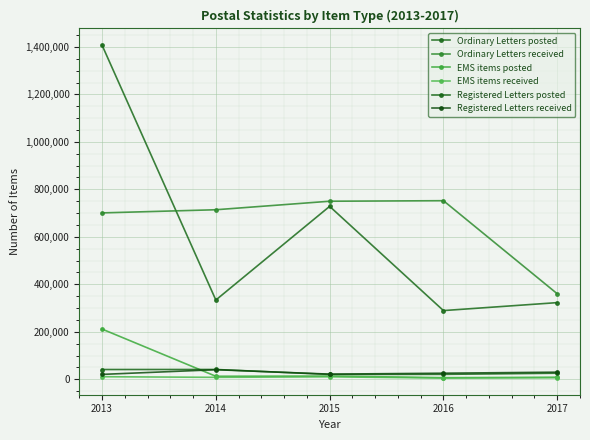

True or false: Registered Letters posted and Ordinary Letters received cross at least once.

False